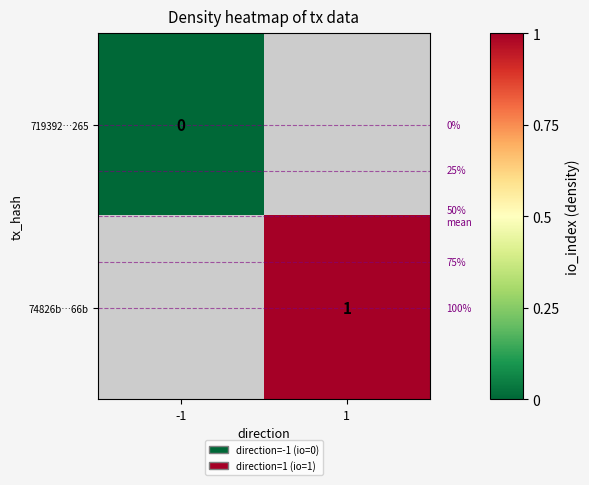

At how many categories does at least one series exceed 0?

1